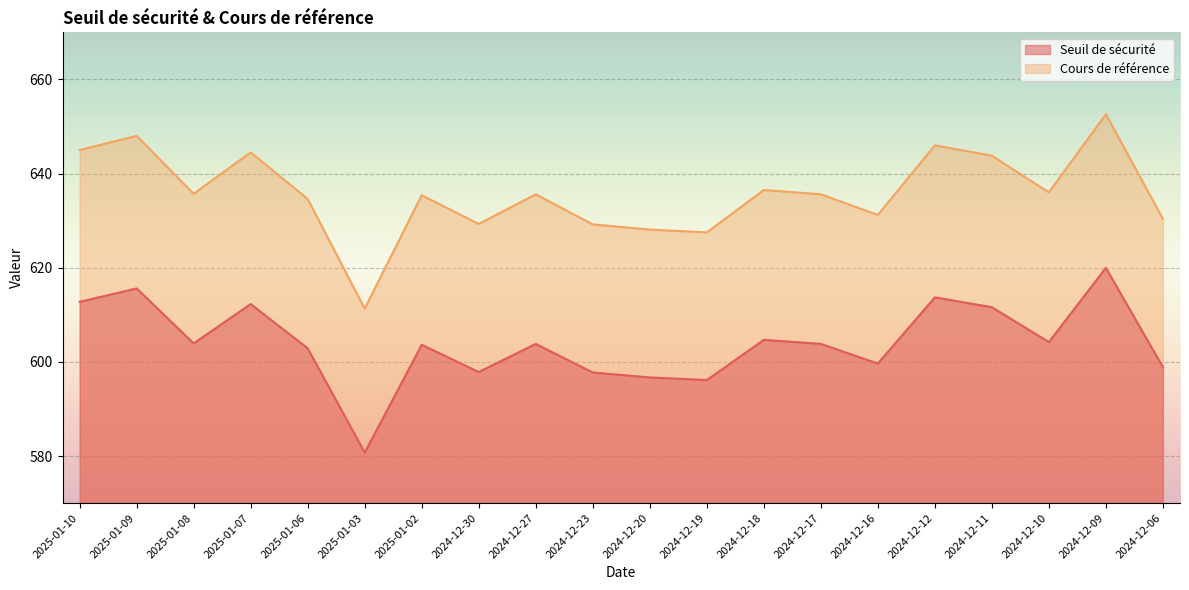

Rank the series by their average value, from highest to lowest.

Cours de référence, Seuil de sécurité